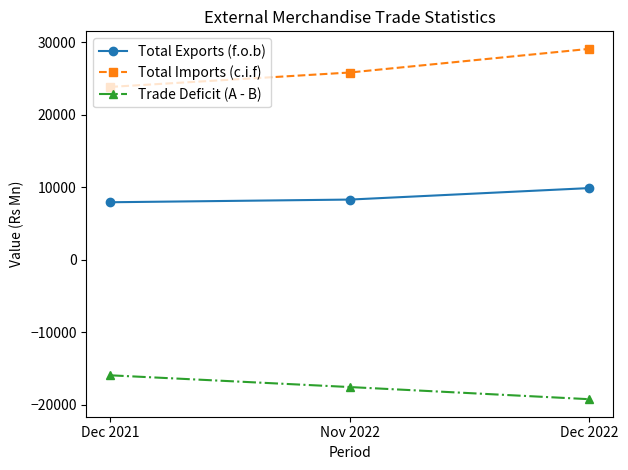

How many lines are shown in the chart?

3